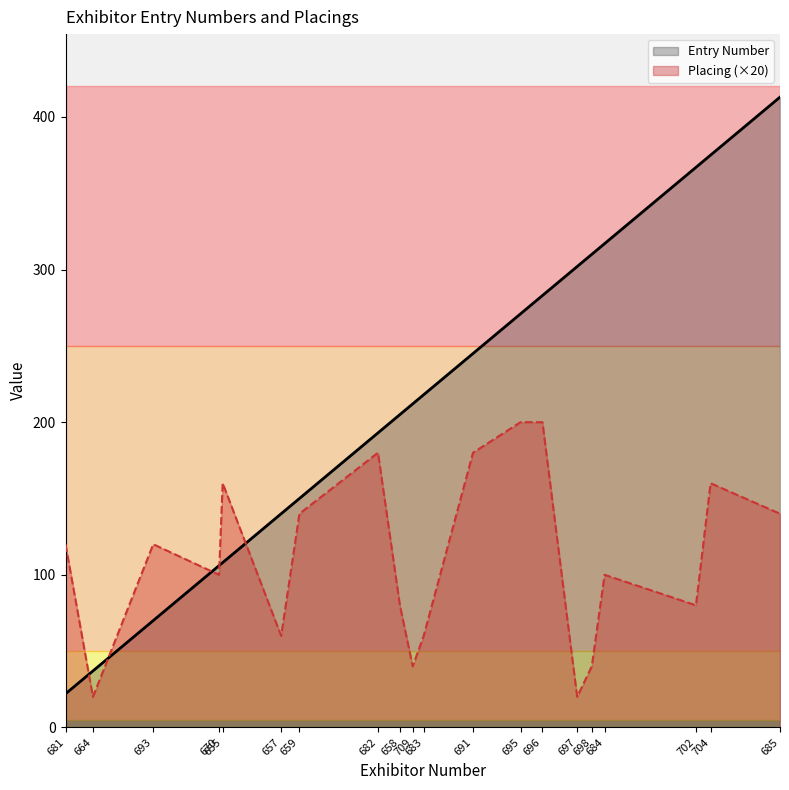

What is the total value across all series at 657?

200